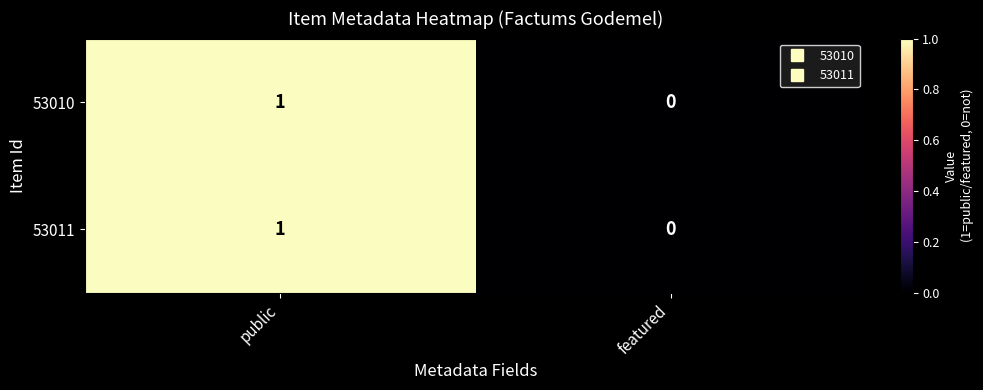

Rank the categories by 53010 value from lowest to highest.

featured, public